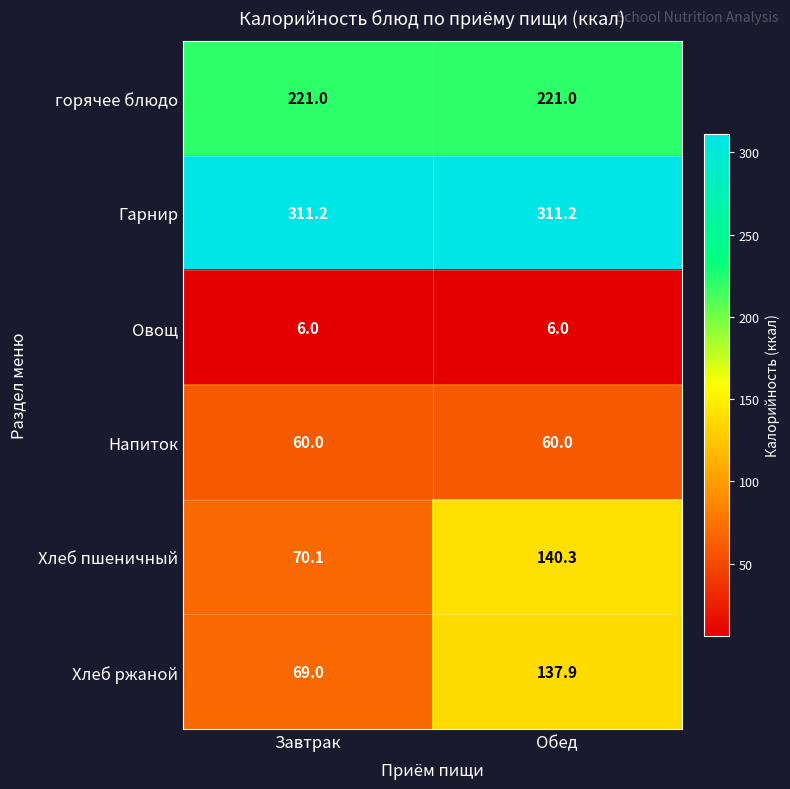

Rank the series at Обед from lowest to highest value.

Овощ, Напиток, Хлеб ржаной, Хлеб пшеничный, горячее блюдо, Гарнир